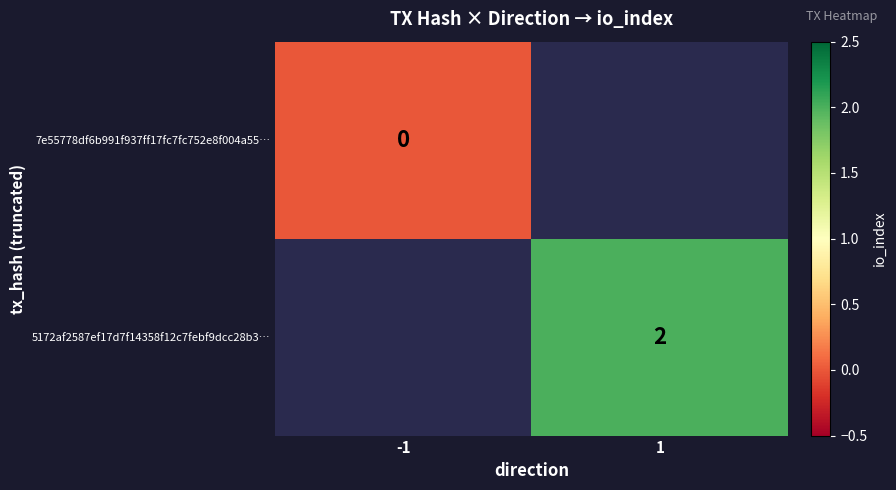

Is the value of 5172af2587ef17d7f14358f12c7febf9dcc28b3… at 1 greater than the value of 7e55778df6b991f937ff17fc7fc752e8f004a55… at -1?

Yes